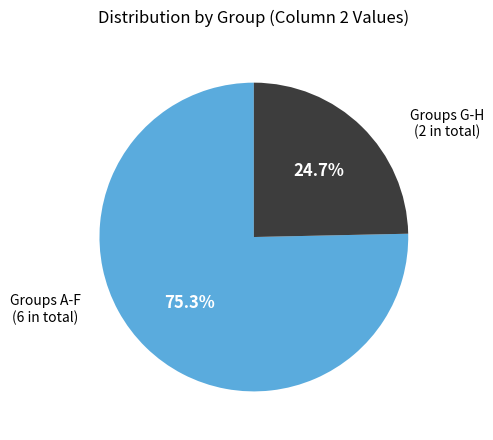

Between Groups A-F and Groups G-H, which is larger?

Groups A-F